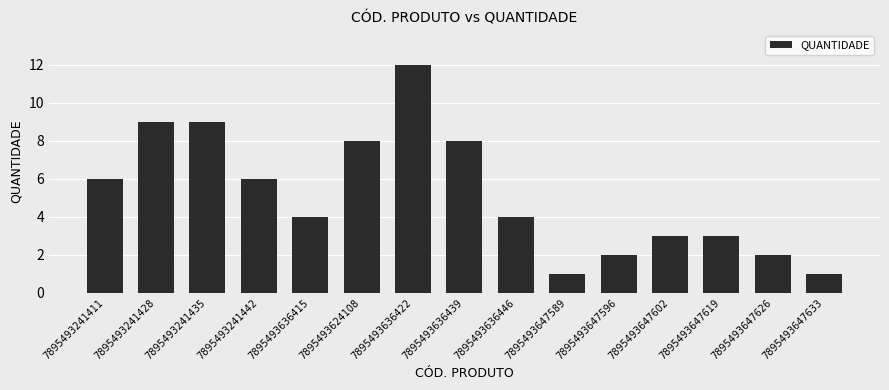

What is the difference between the maximum and minimum values?

11